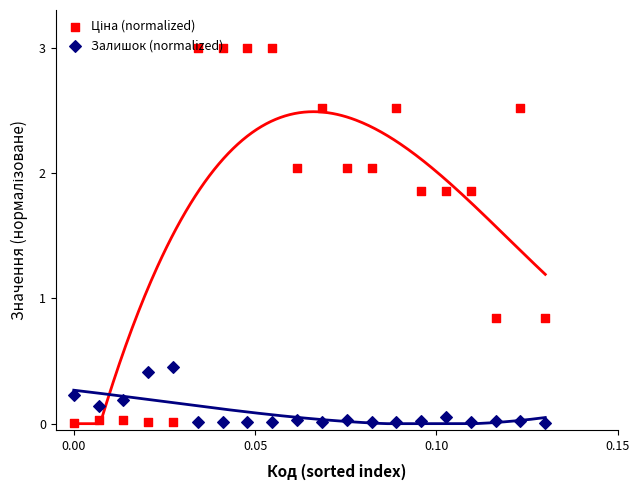

Which series reaches the maximum Y coordinate?

Ціна (normalized)